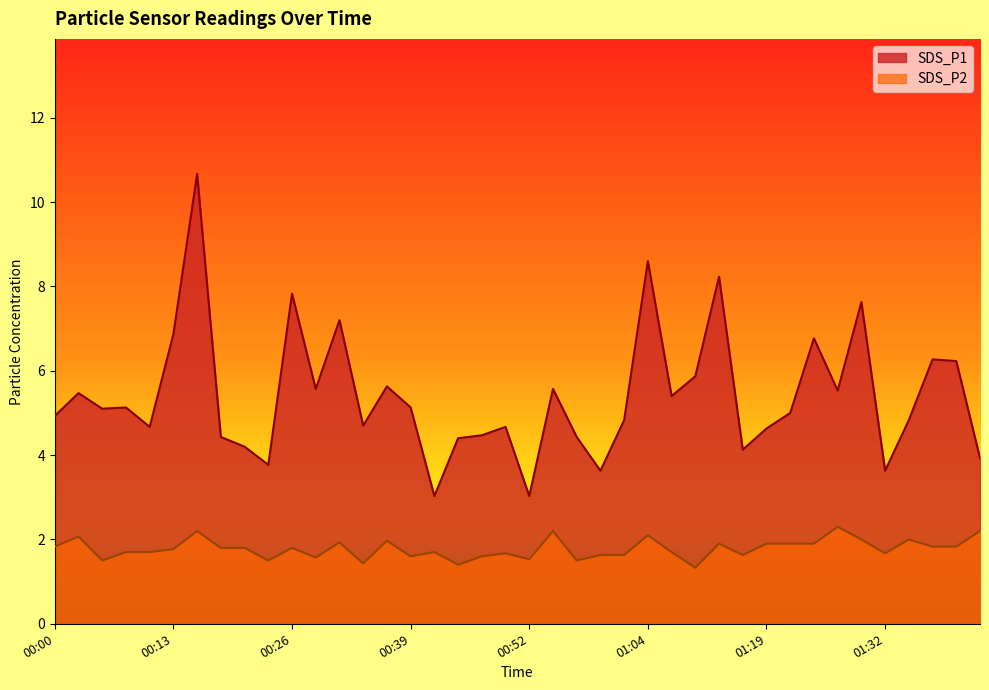

What is the approximate value of SDS_P2 at 01:02?

1.6